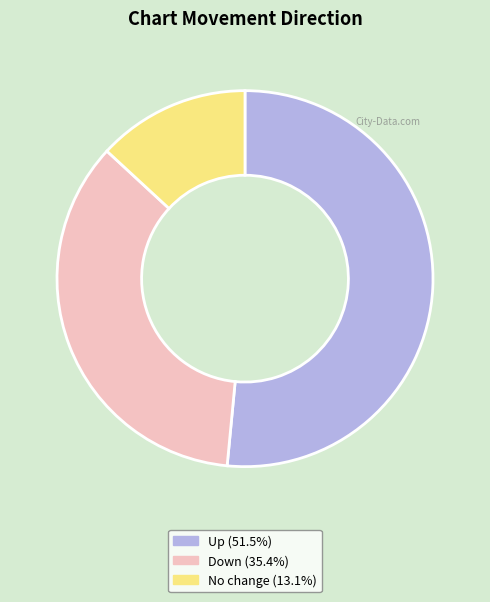

Does any single category account for the majority?

Yes